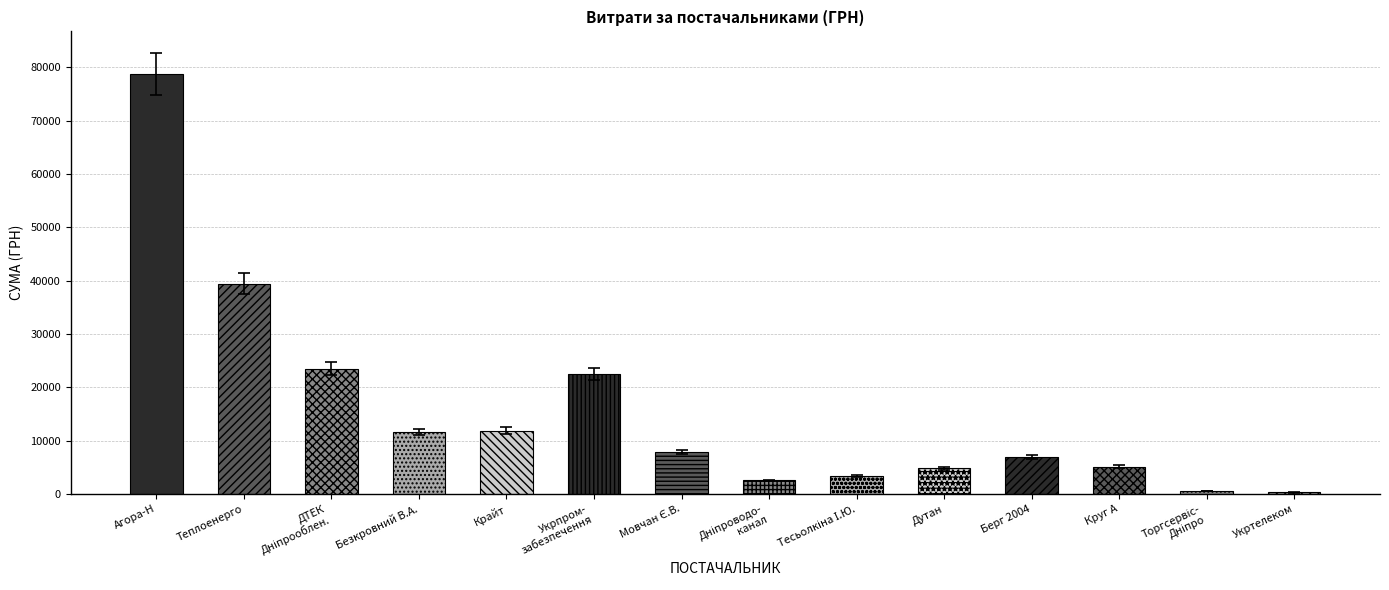

Is it true that the value at ТОВ "Крайт" is 15651.0?

False